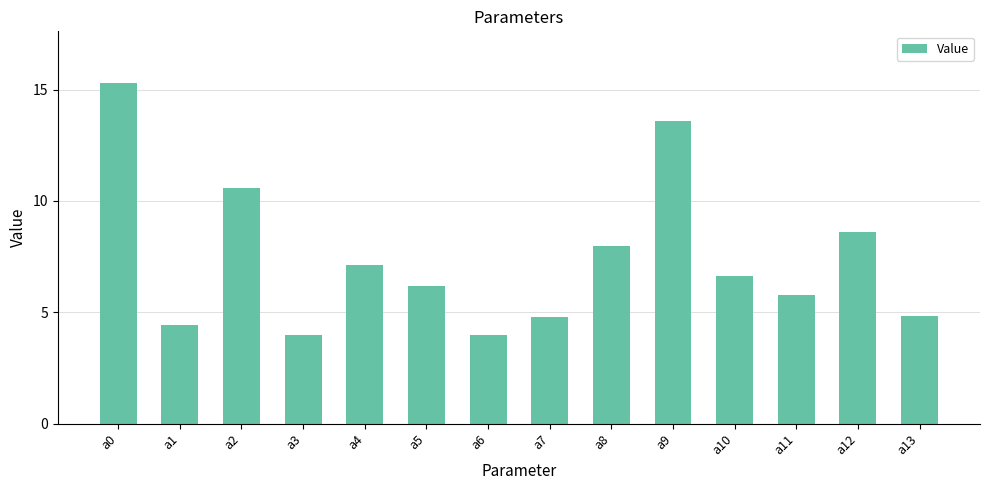

Where is the data nearest to the value 9?

a12